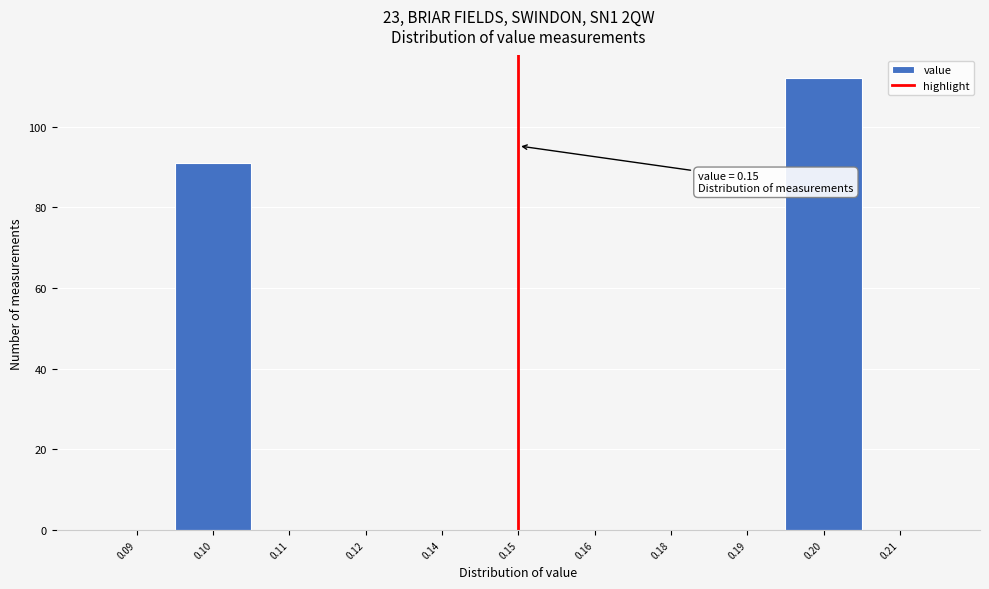

Reading left to right, list all the values displayed in this chart.

0.09=0	0.10=91	0.11=0	0.12=0	0.14=0	0.15=0	0.16=0	0.18=0	0.19=0	0.20=112	0.21=0